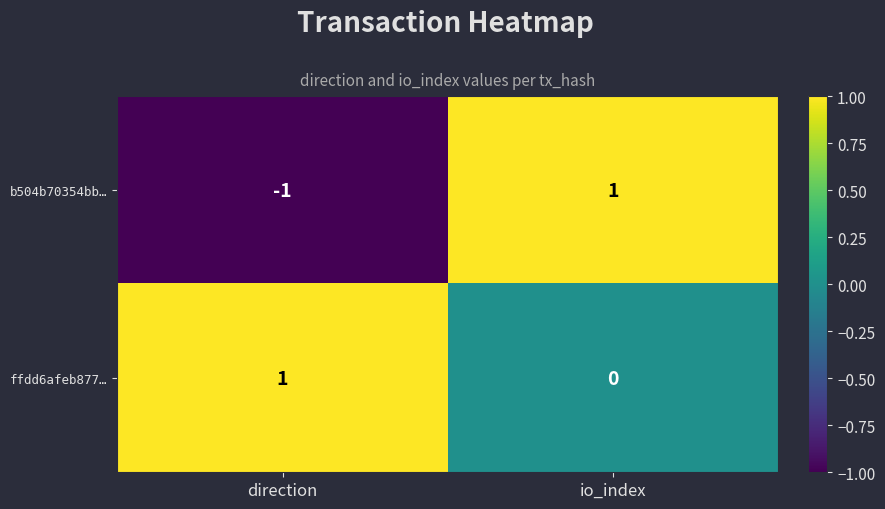

At which label is ffdd6afeb877… closest to 0?

io_index